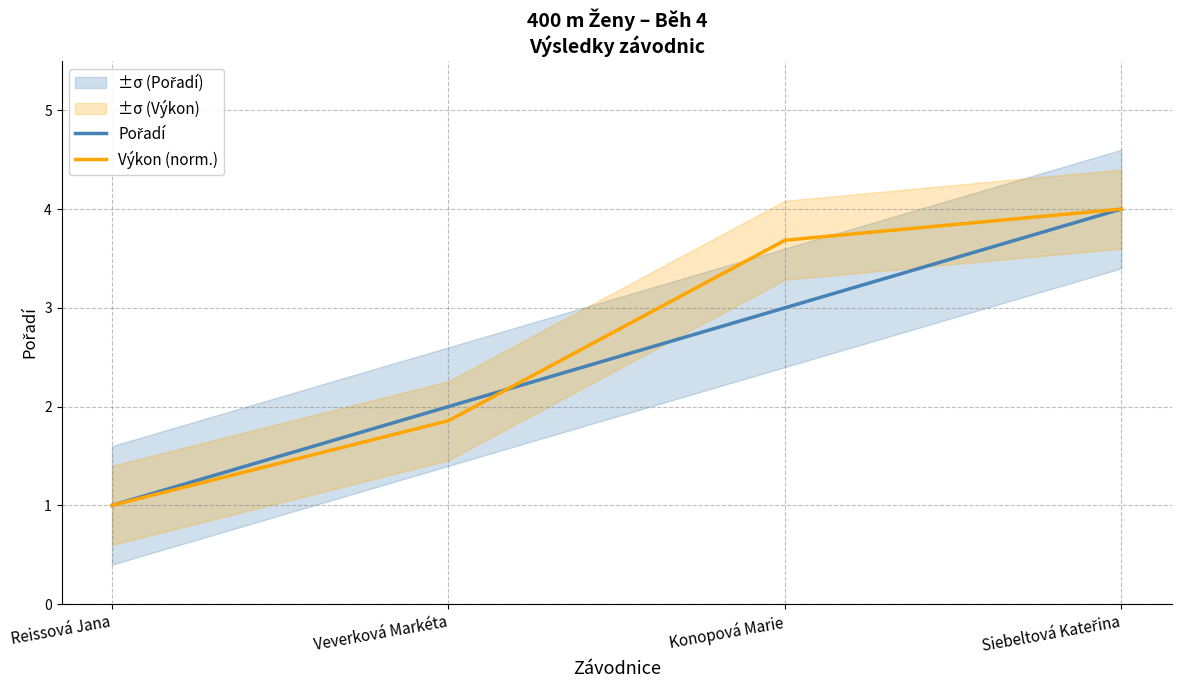

What are all the series names shown in the legend?

Pořadí, Výkon (norm.)